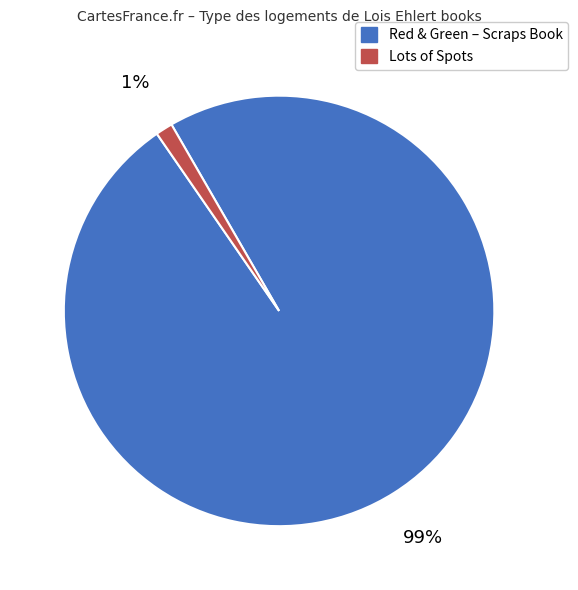

Is there any slice that represents more than half of the pie?

Yes